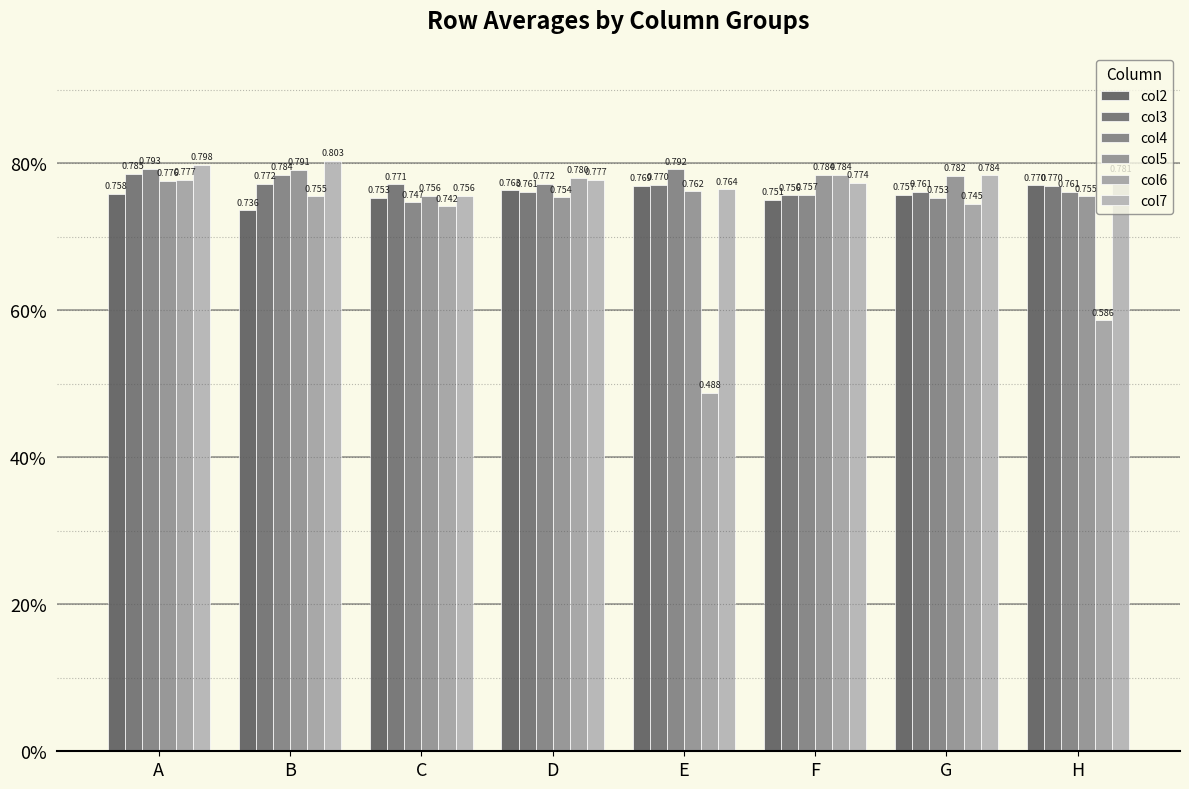

Does the chart contain stacked bars?

No